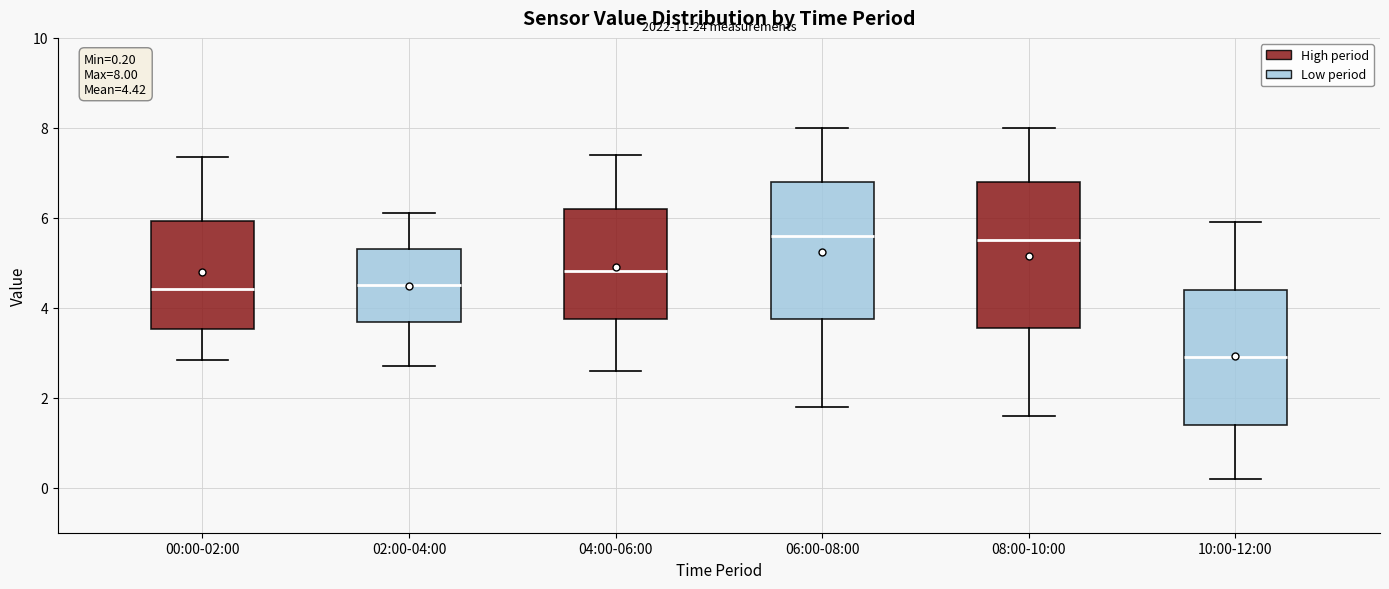

Comparing the boxes themselves (not the whiskers), which one is the tallest?

08:00-10:00